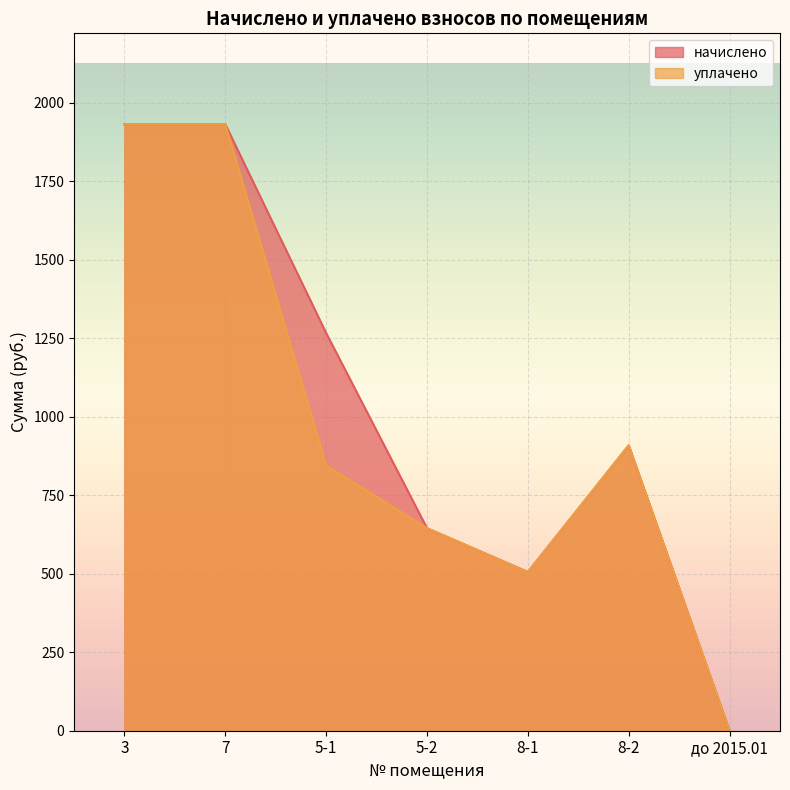

Rank the series by their maximum value, from highest to lowest.

начислено, уплачено